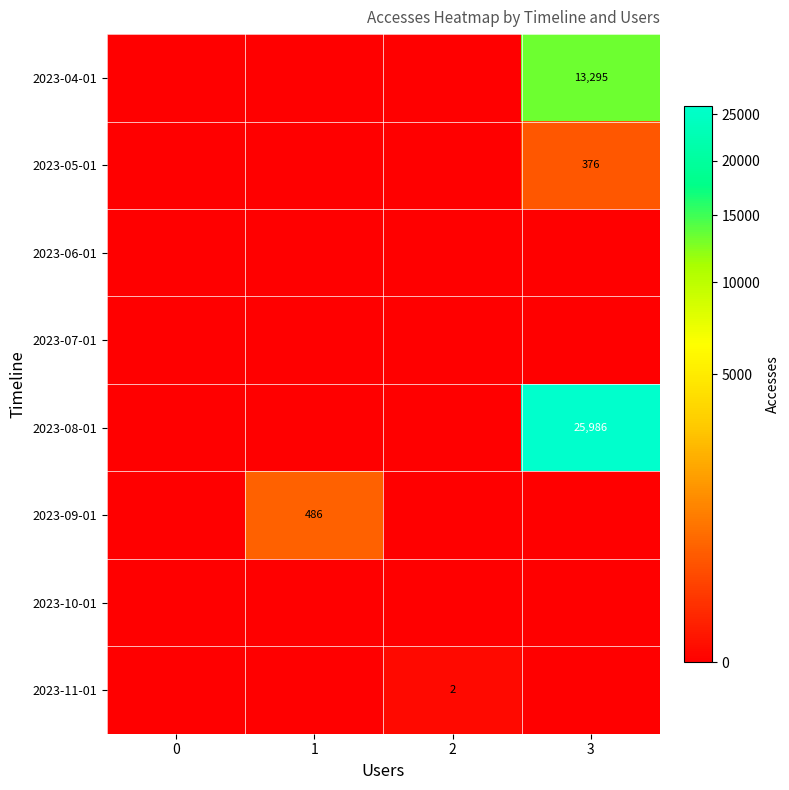

The 2023-11-01 series shows 3 at 2. True or false?

False